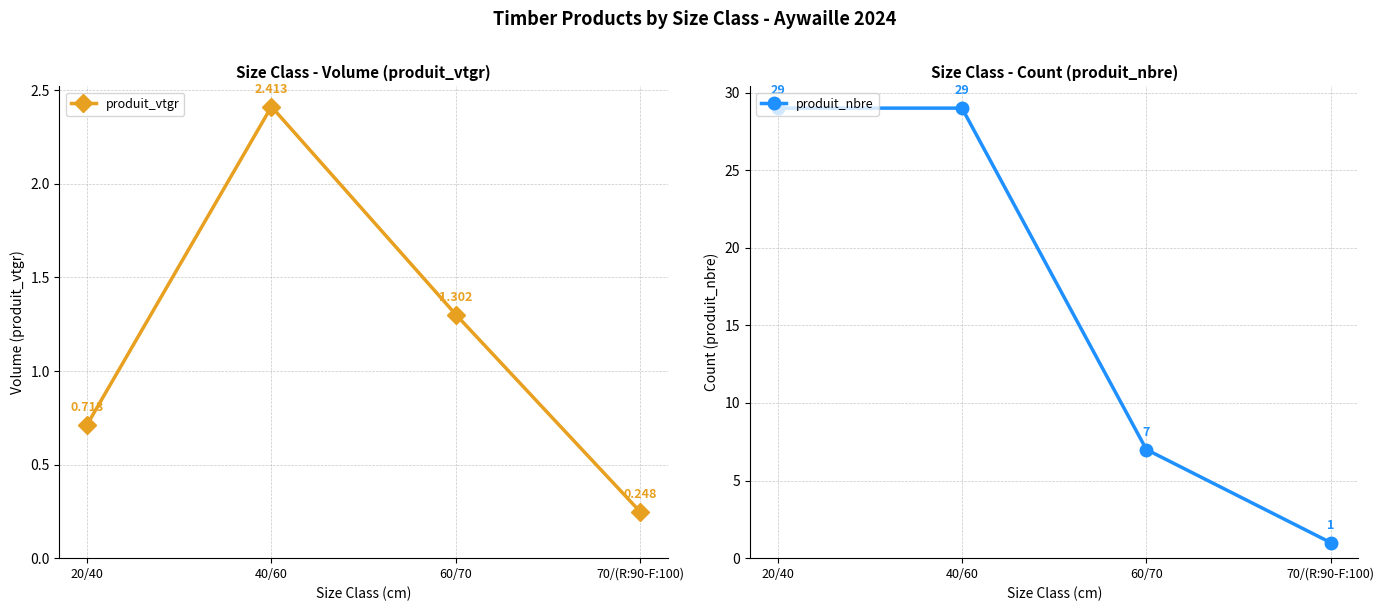

What is the difference between the second highest and minimum values in the produit_vtgr series?

1.1